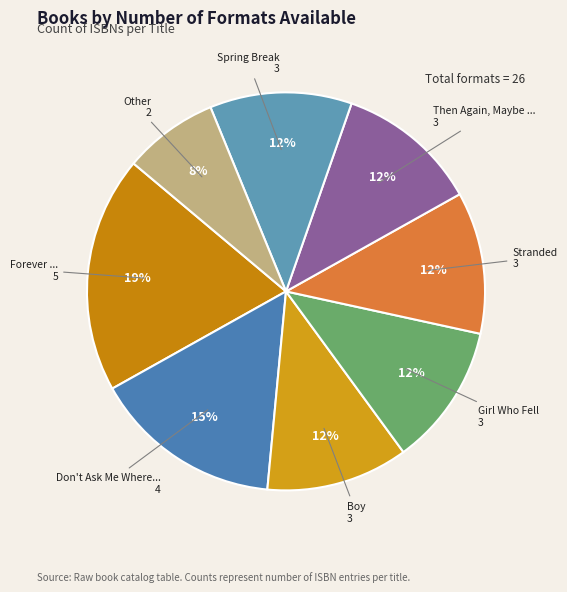

To the nearest percent, what is the difference between the largest and smallest slice percentages?

12%